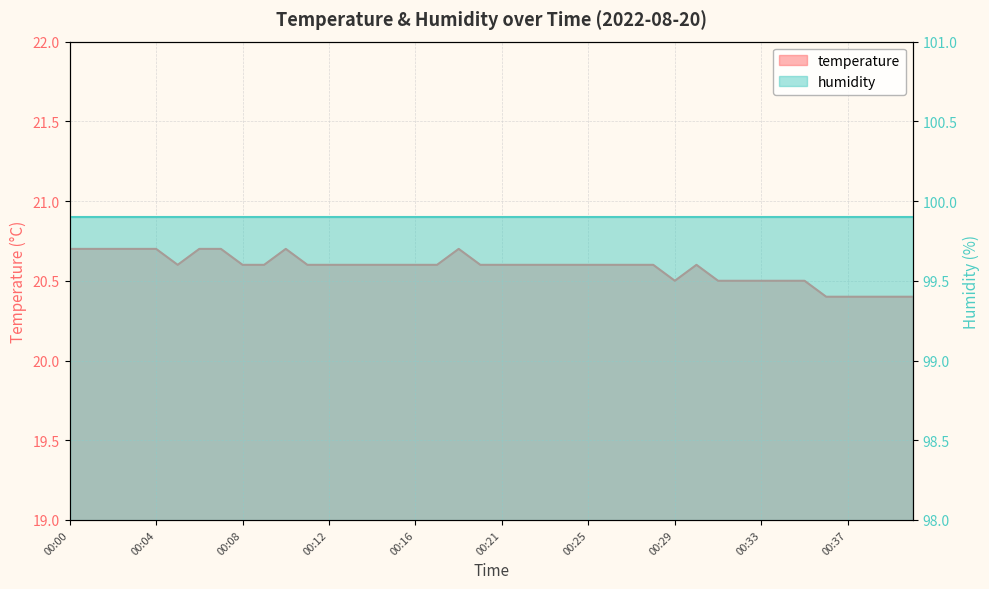

Rank the categories by value from highest to lowest.

00:00, 00:01, 00:02, 00:03, 00:04, 00:06, 00:07, 00:10, 00:18, 00:05, 00:08, 00:09, 00:11, 00:12, 00:13, 00:14, 00:15, 00:16, 00:17, 00:19, 00:21, 00:22, 00:23, 00:24, 00:25, 00:26, 00:27, 00:28, 00:30, 00:29, 00:31, 00:32, 00:33, 00:34, 00:35, 00:36, 00:37, 00:38, 00:39, 00:40